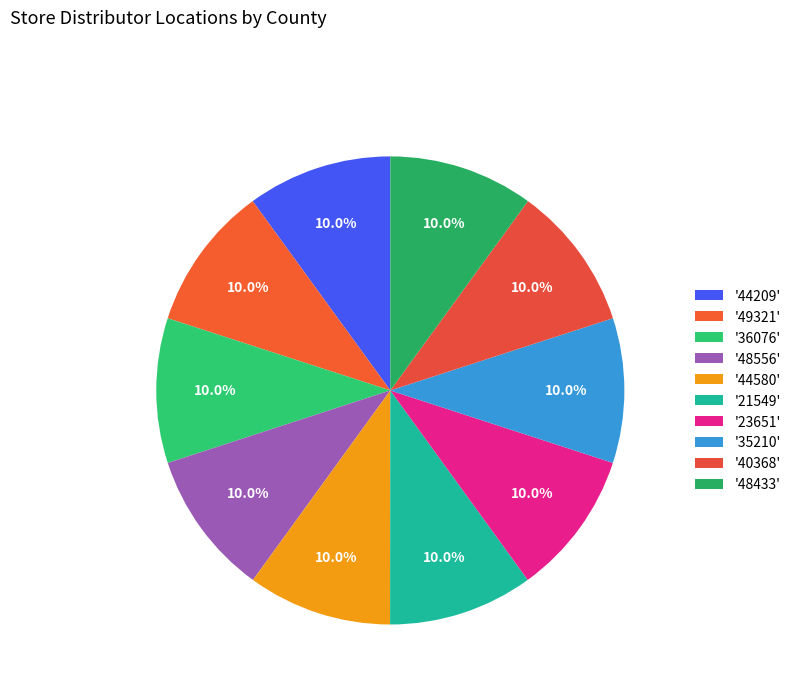

How many segments does this pie chart have?

10